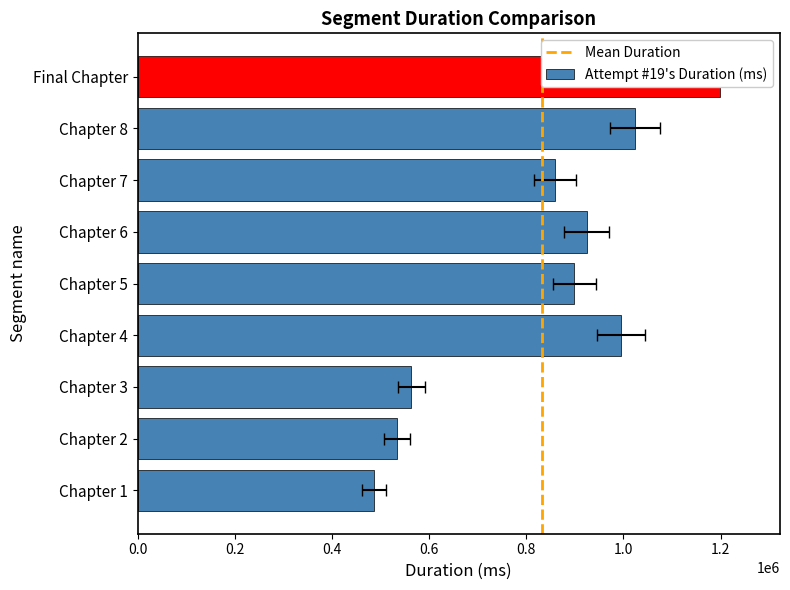

Reading left to right, list all the values displayed in this chart.

Chapter 1=486448	Chapter 2=533361	Chapter 3=563272	Chapter 4=995477	Chapter 5=899230	Chapter 6=924850	Chapter 7=859512	Chapter 8=1023788	Final Chapter=1199235